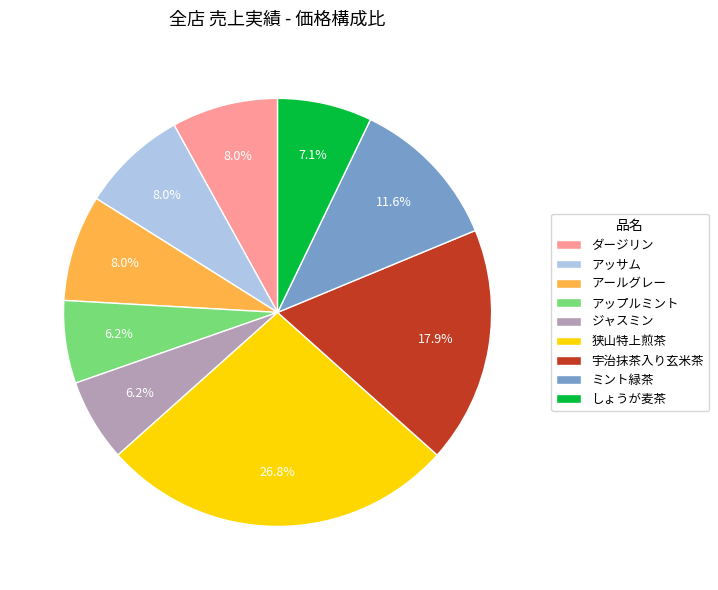

What percentage is the アールグレー slice, to the nearest percent?

8%